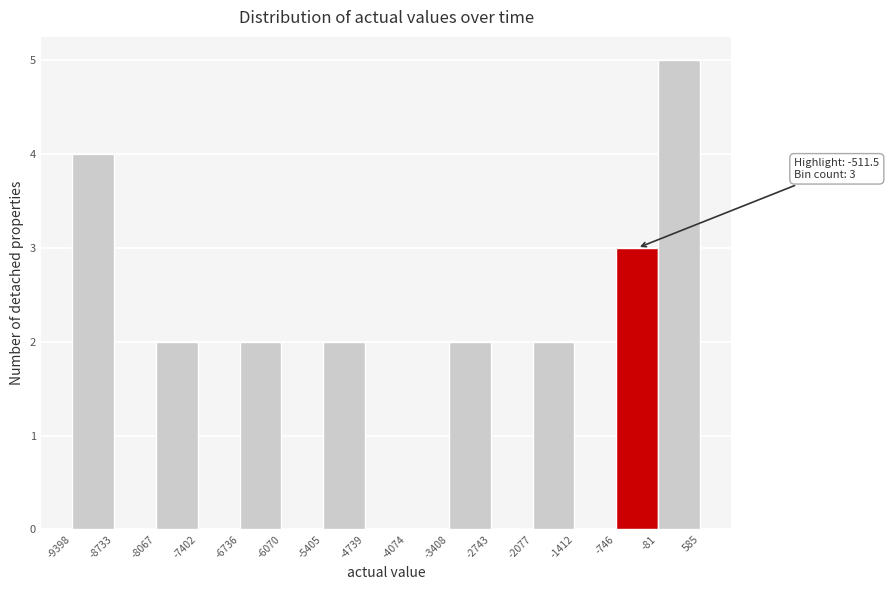

Over which range of the x-axis is the bar tallest?

-81 to 585